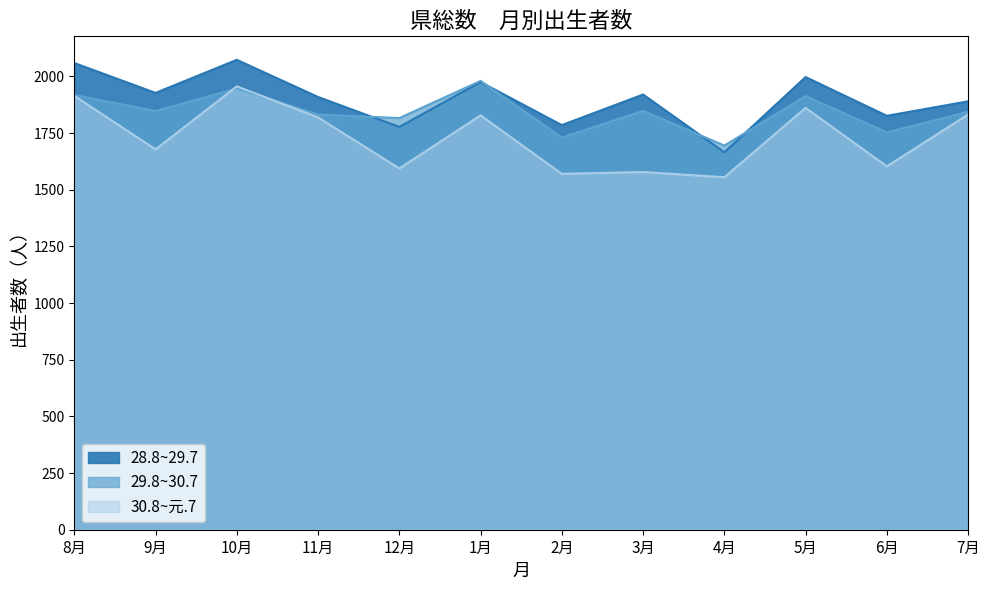

True or false: 30.8~元.7 has more than 0 points higher than both neighbors.

True